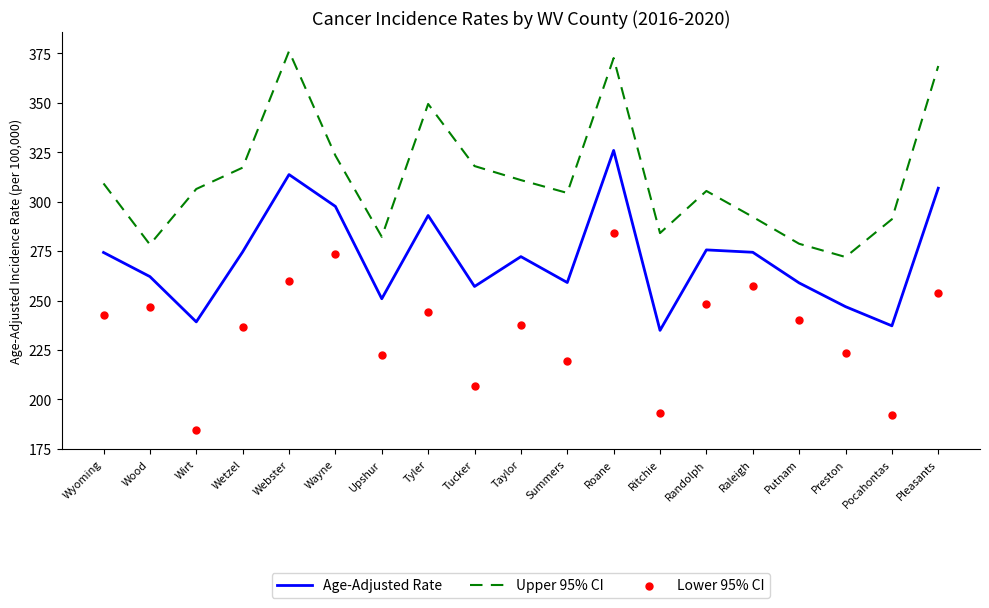

At which category is the sum across all series the highest?

Roane